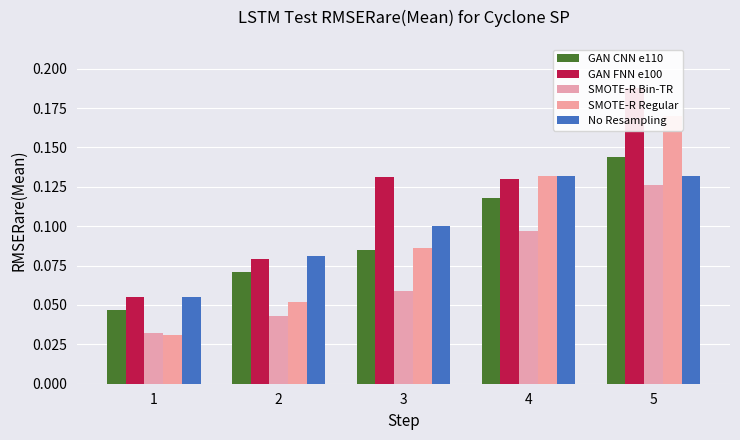

What is the sum of all GAN CNN e110 values?

0.5